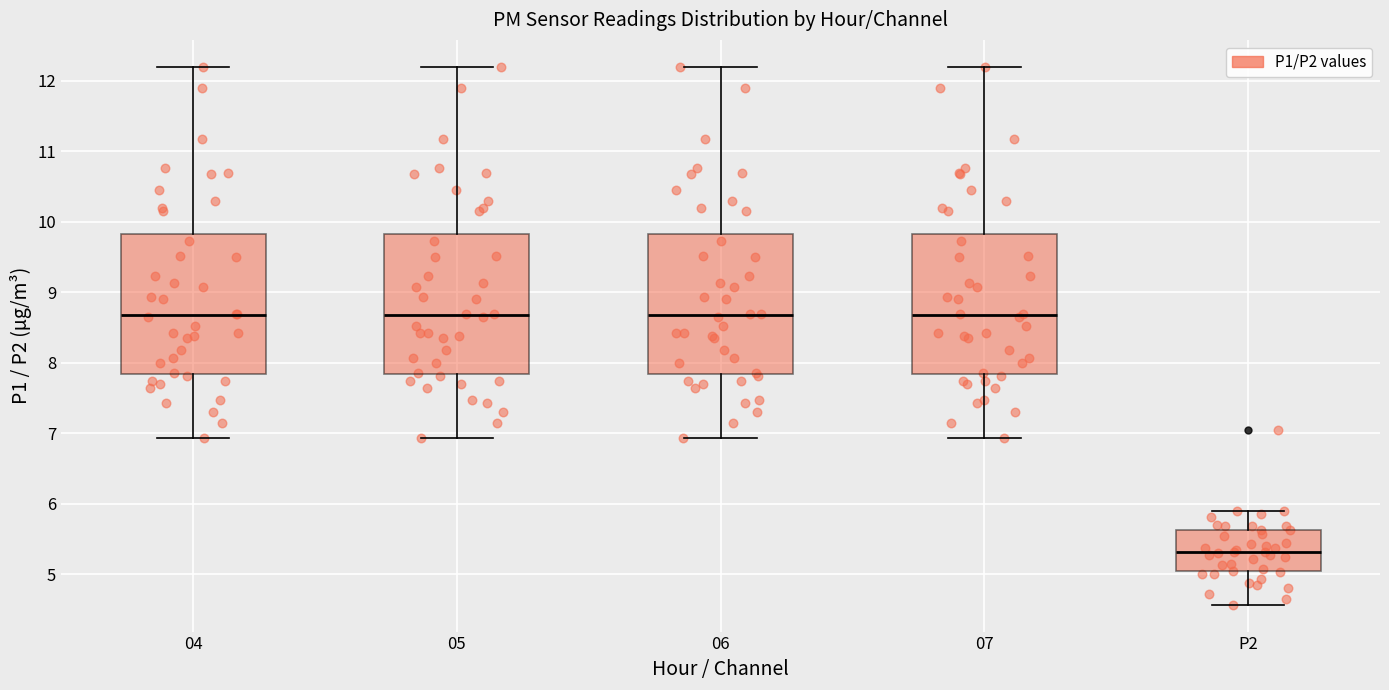

Where is the lower edge of the box for 07 on the y-axis? The values are not printed on the chart, so give them approximately, as read against the axis.

7.8